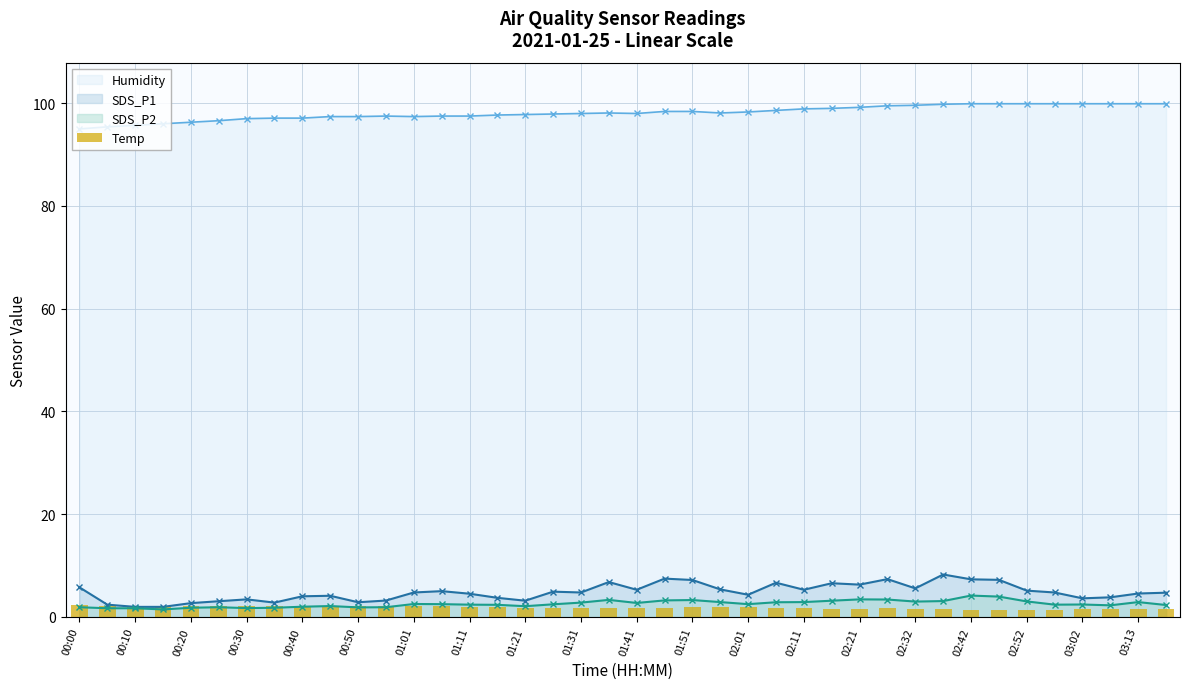

The value at 37 is 0.6. True or false?

False